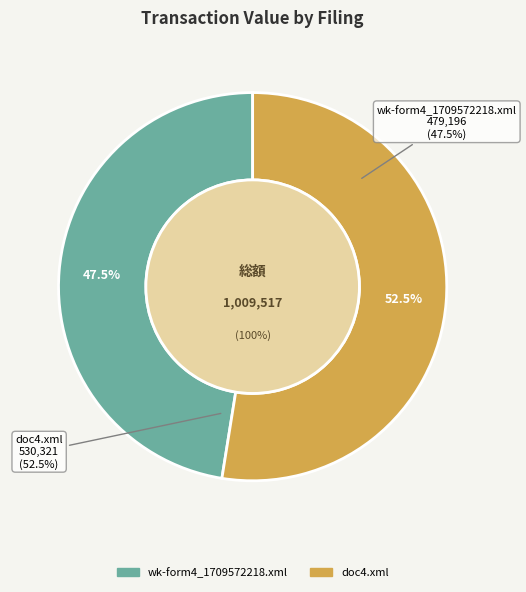

To the nearest percent, what is the combined percentage of wk-form4_1709572218.xml and doc4.xml?

100%